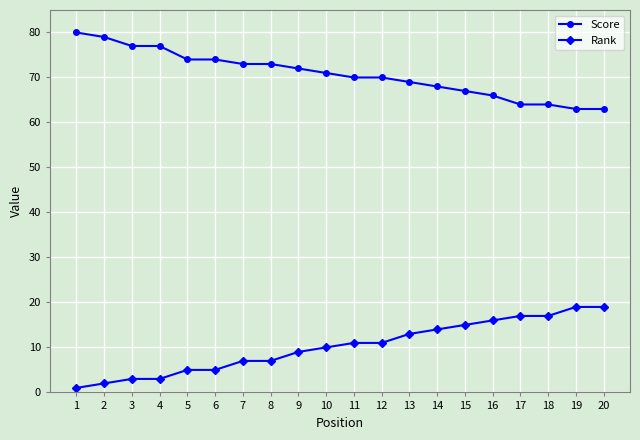

At how many categories does at least one series exceed 76?

4